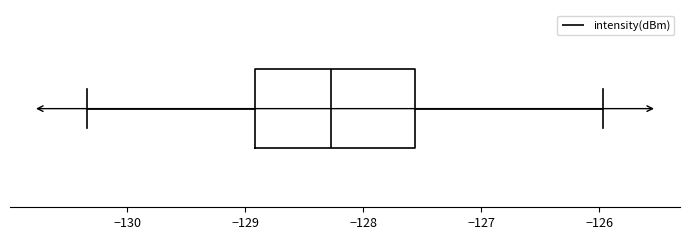

Where does the right whisker of the box end on the x-axis? The values are not printed on the chart, so give them approximately, as read against the axis.

-126.0